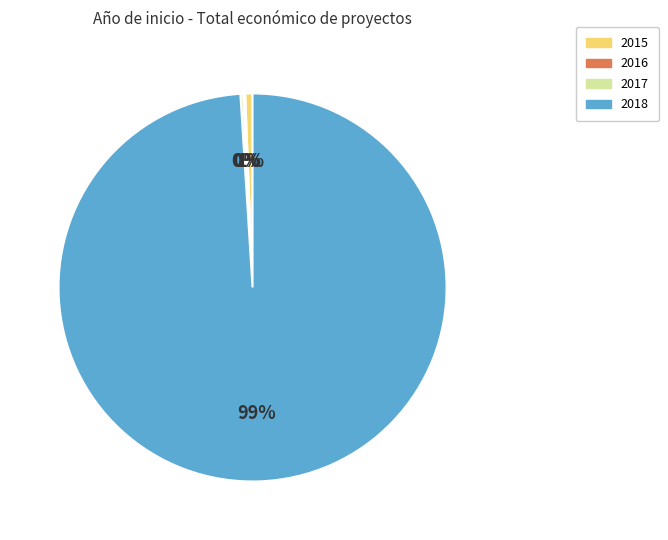

Does any single category account for the majority?

Yes